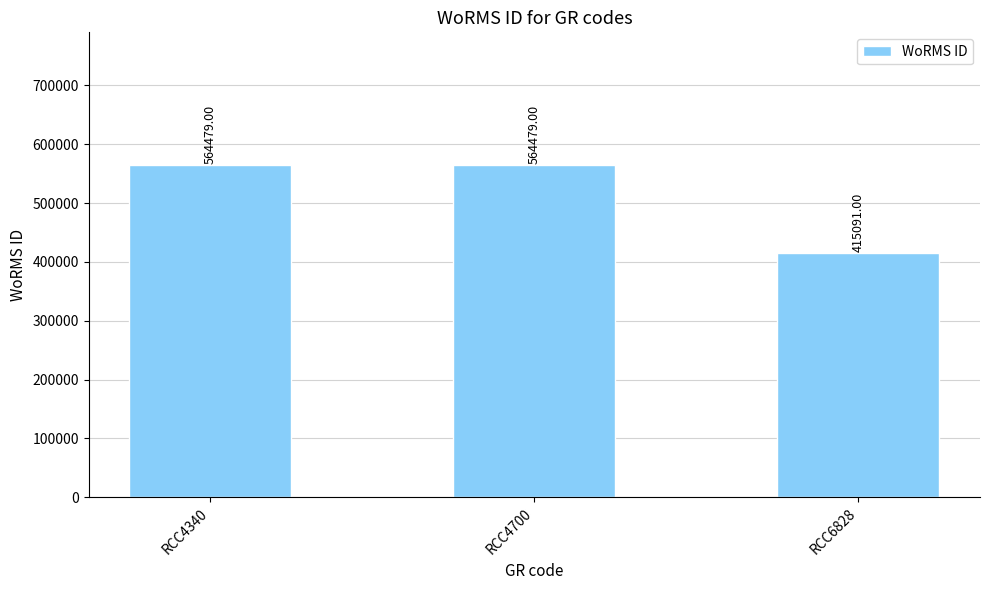

What is the average value?

514683